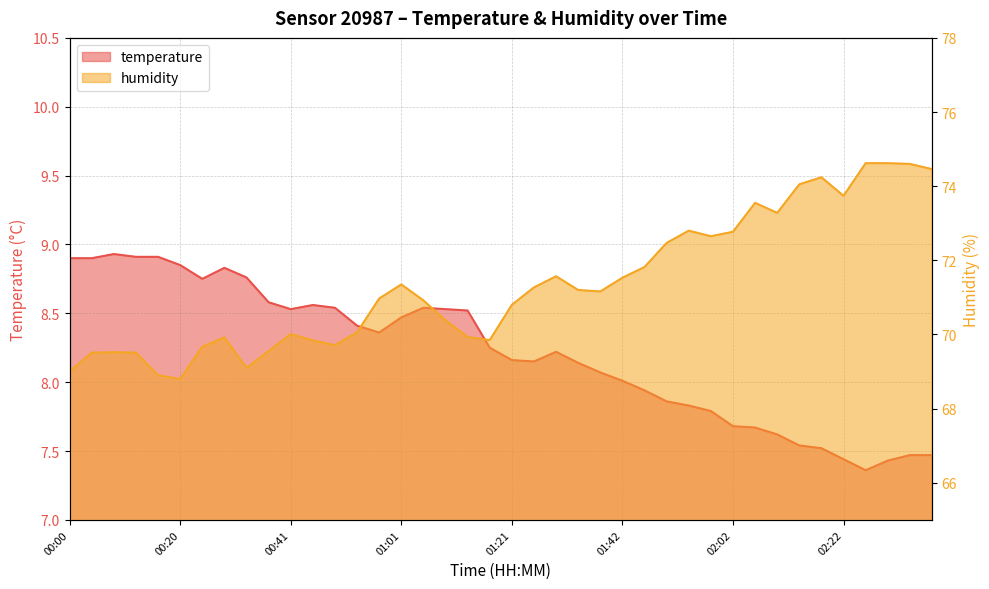

Does the chart display data point markers on the line(s)?

No